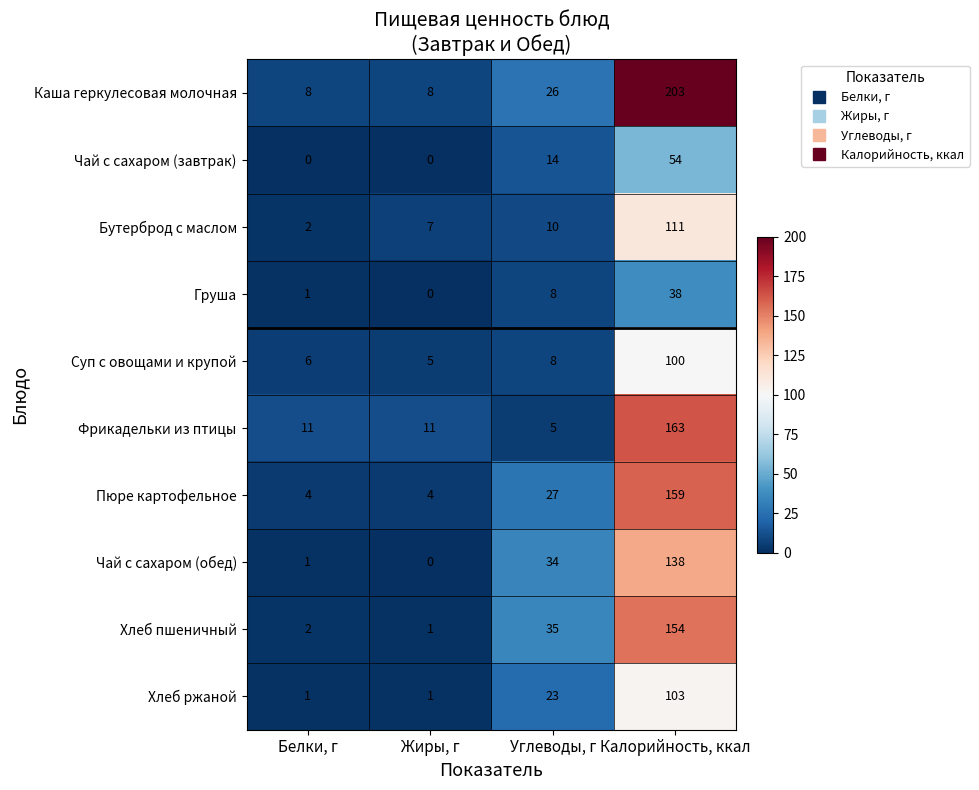

Which category has the highest value across all series?

Калорийность, ккал